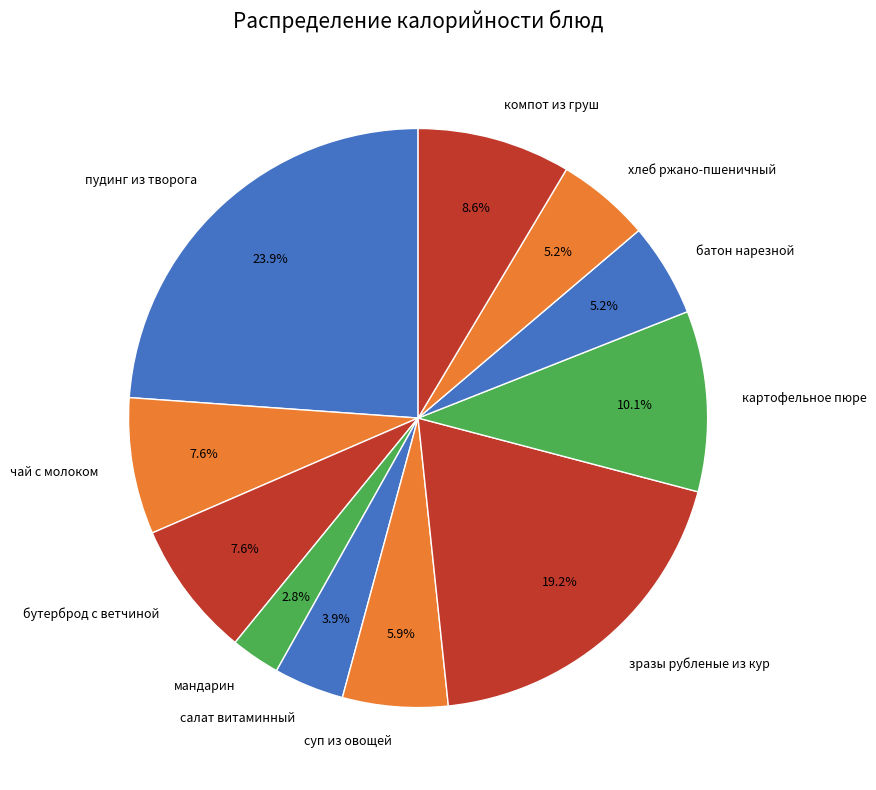

Which slice is the smallest?

мандарин